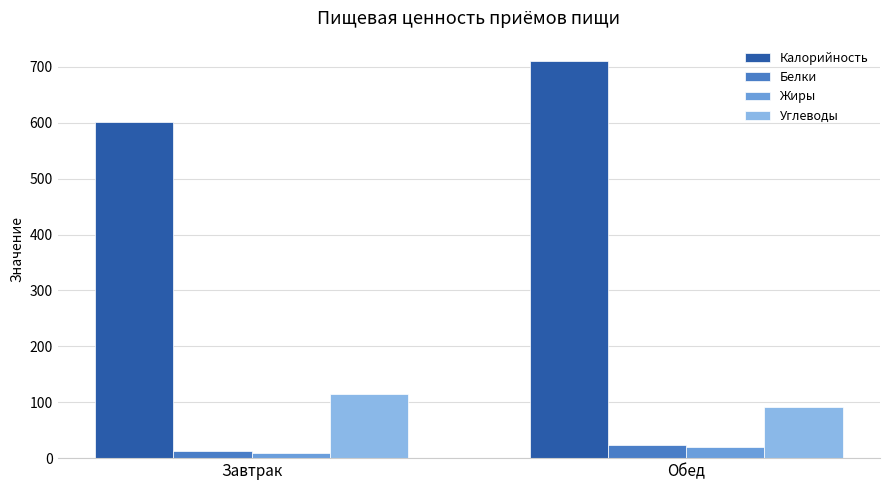

What is the minimum value shown in the chart?

8.7